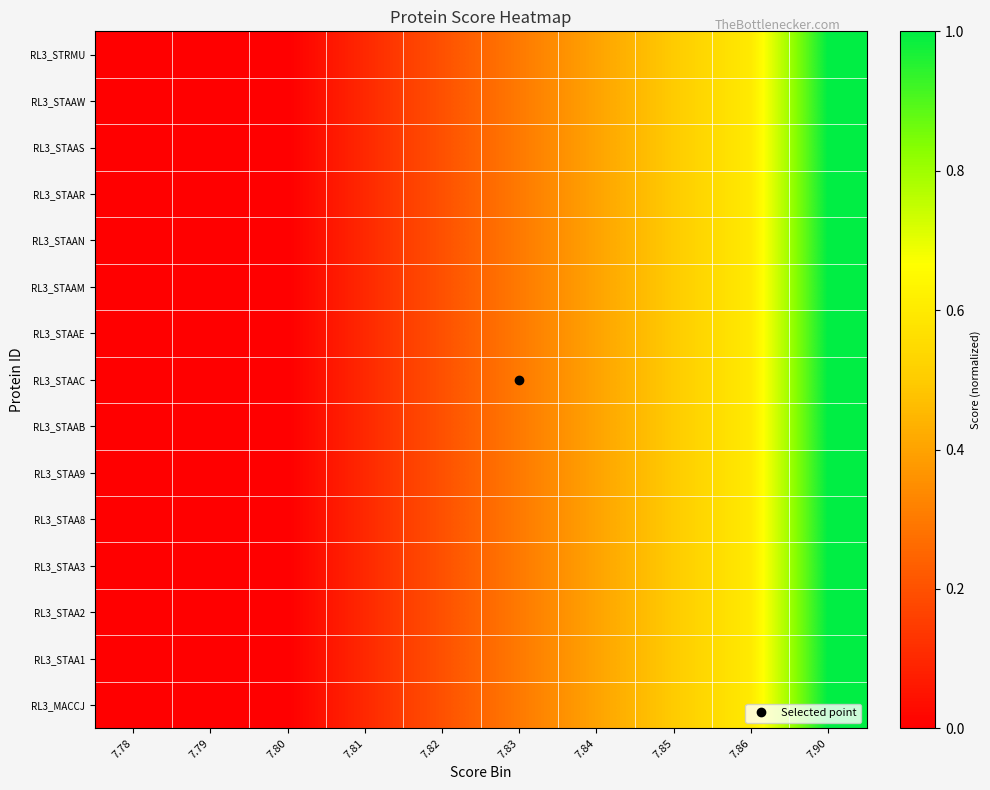

Between 7.85 and 7.78, which is larger?

7.85